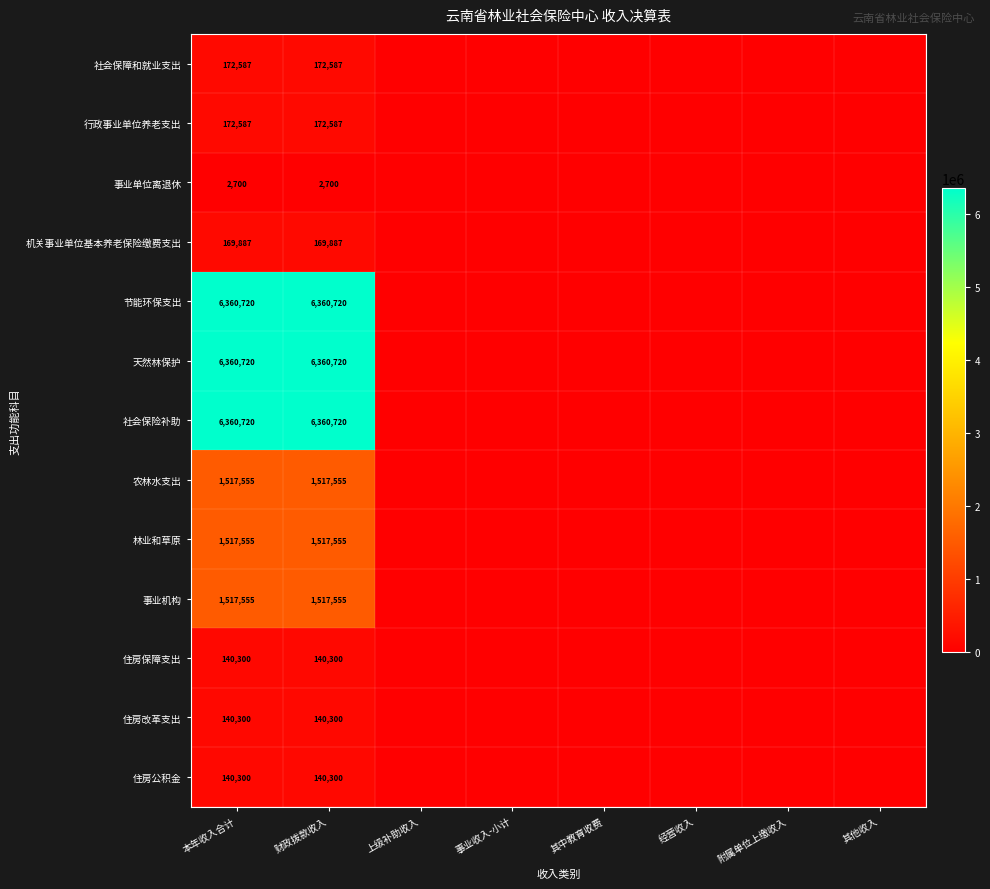

What is the total value across all series at 本年收入合计?

24573486